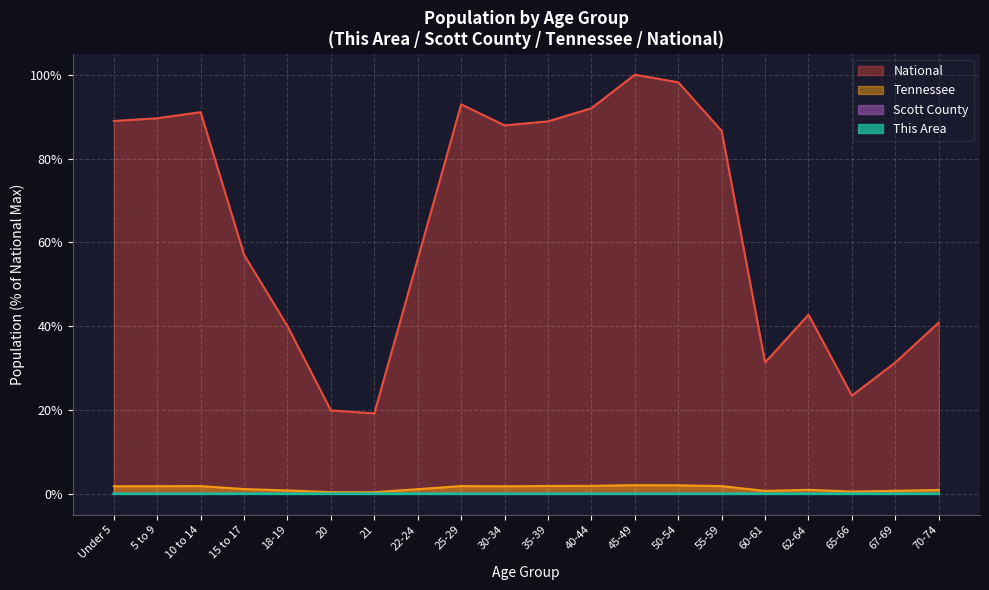

Which category has the highest value in the National series?

45-49